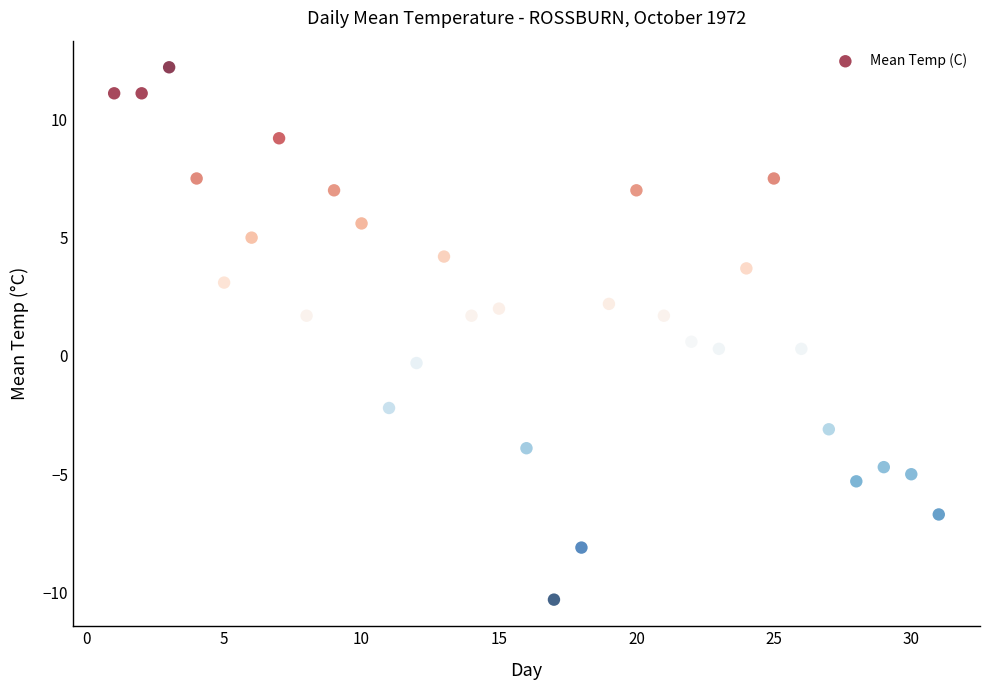

What is the range of Y values (max minus min)?

22.5